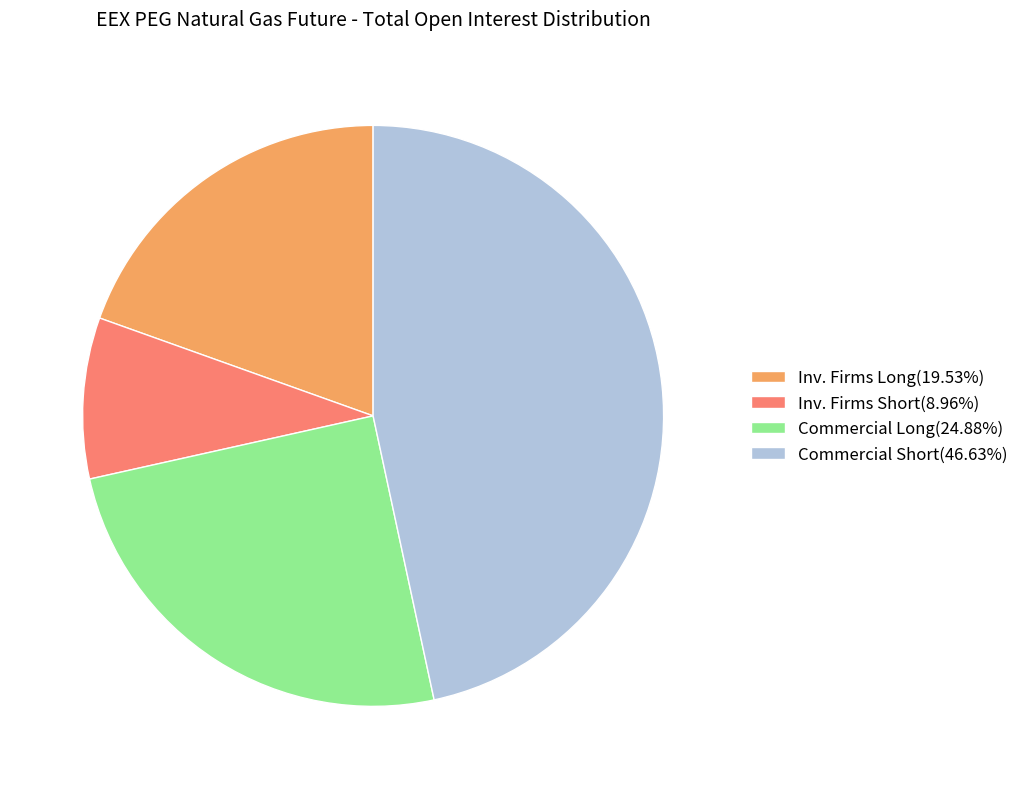

Is there any slice that represents more than half of the pie?

No